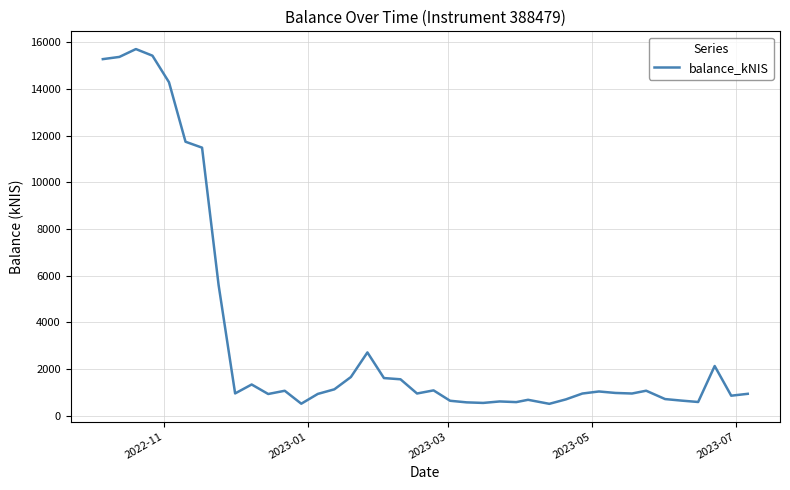

What is the smallest value displayed?

509.7